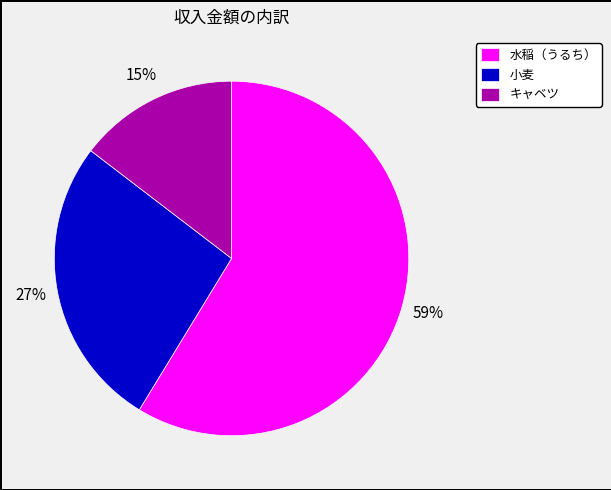

Is the sum of 小麦 and 水稲（うるち） greater than half?

Yes